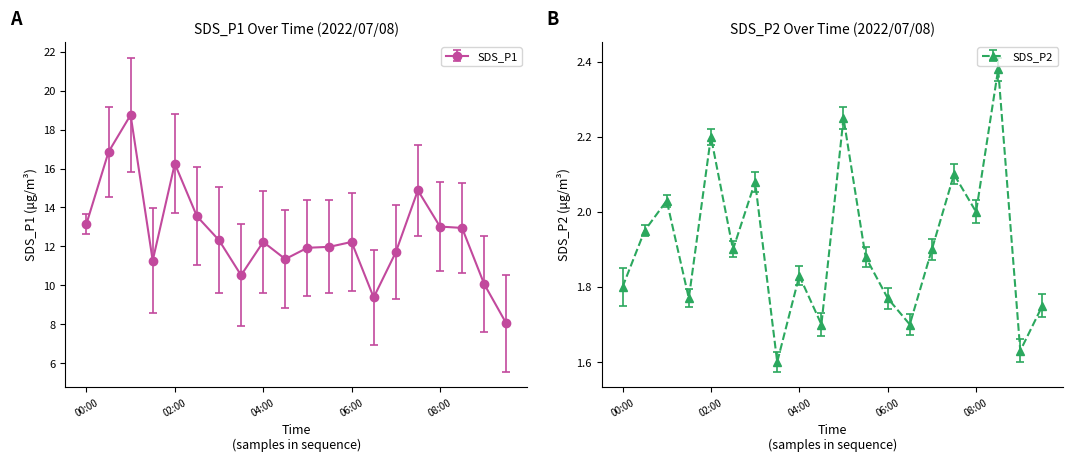

True or false: SDS_P1 has a value of 6.4 at 04:30.

False